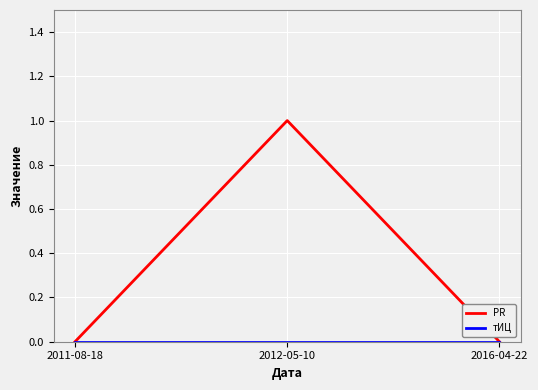

Which series changed the most between 2012-05-10 and 2016-04-22?

PR